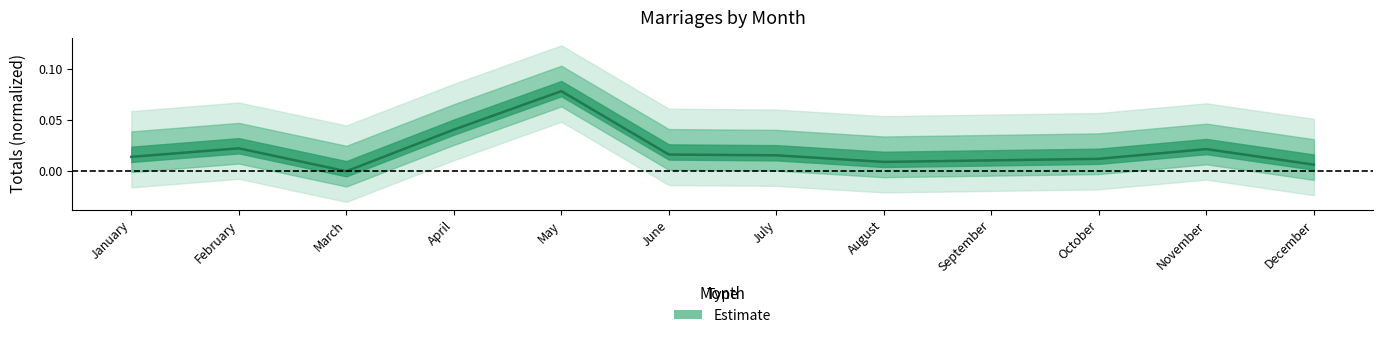

Reading left to right, what are all the values shown in this chart?

0.0	0.0	-0.0	0.0	0.1	0.0	0.0	0.0	0.0	0.0	0.0	0.0